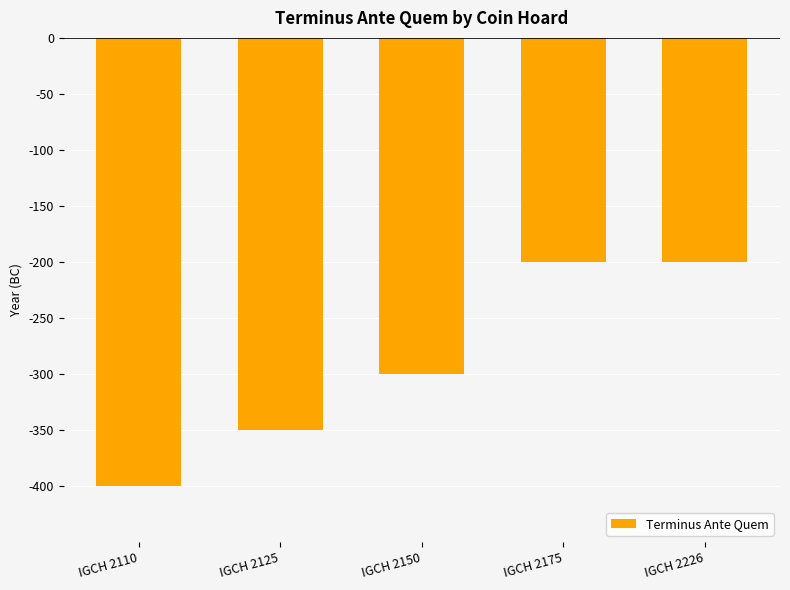

What is the smallest value displayed?

-400